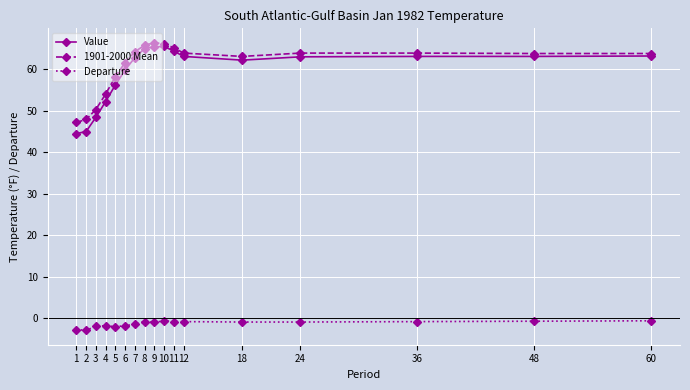

What is the maximum value shown in the chart?

66.4